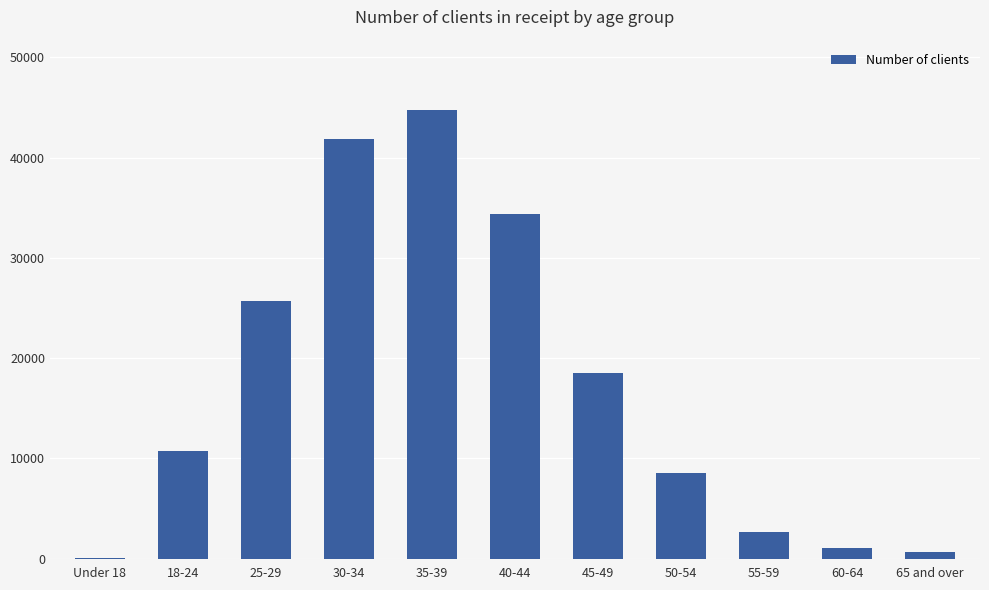

At which category does the chart reach its peak across all series?

35-39